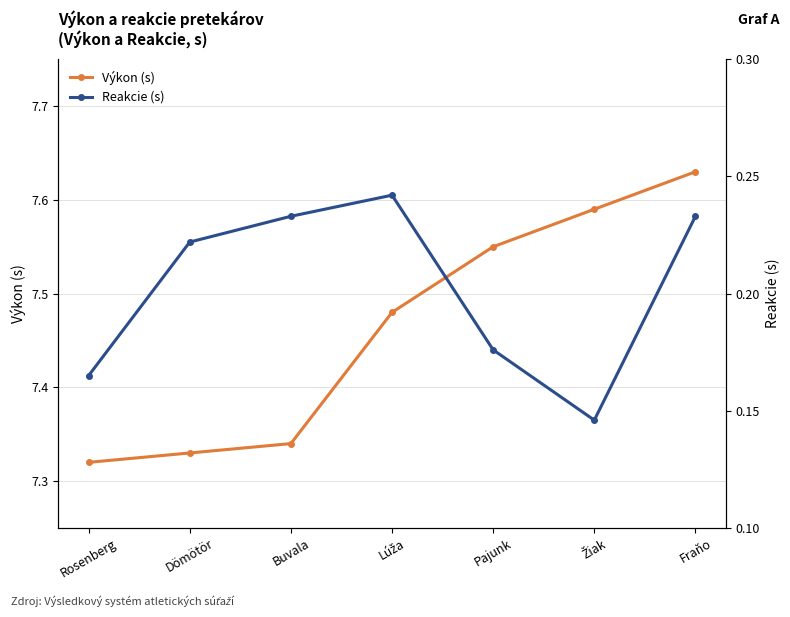

What is the value of the Reakcie (s) point at the 1st from the left?

0.2